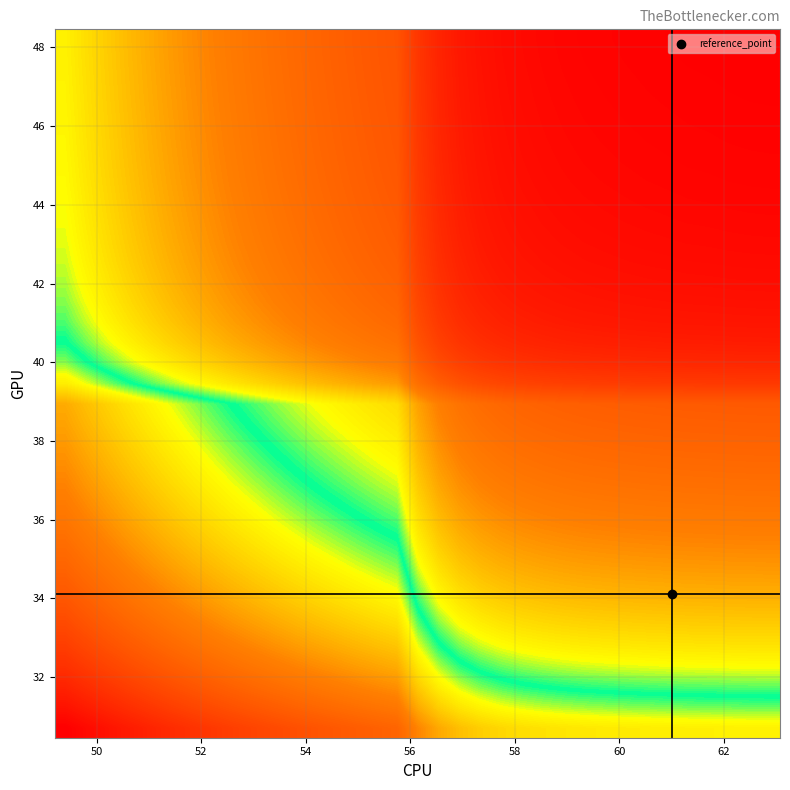

How many categories are shown in the chart?

35